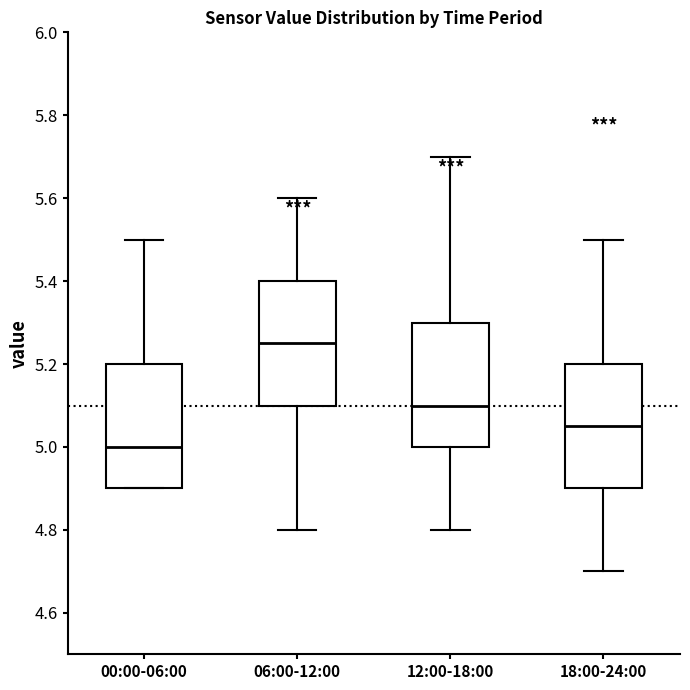

Reading left to right, read every box against the y-axis: the position of its median line, the range the box covers, and the ends of its whiskers. The values are not printed on the chart, so give them approximately, as read against the axis.

00:00-06:00: median 5.00, box 4.90 to 5.20, whiskers 4.90 to 5.50
06:00-12:00: median 5.26, box 5.10 to 5.40, whiskers 4.80 to 5.60
12:00-18:00: median 5.10, box 5.00 to 5.30, whiskers 4.80 to 5.70
18:00-24:00: median 5.06, box 4.90 to 5.20, whiskers 4.70 to 5.50